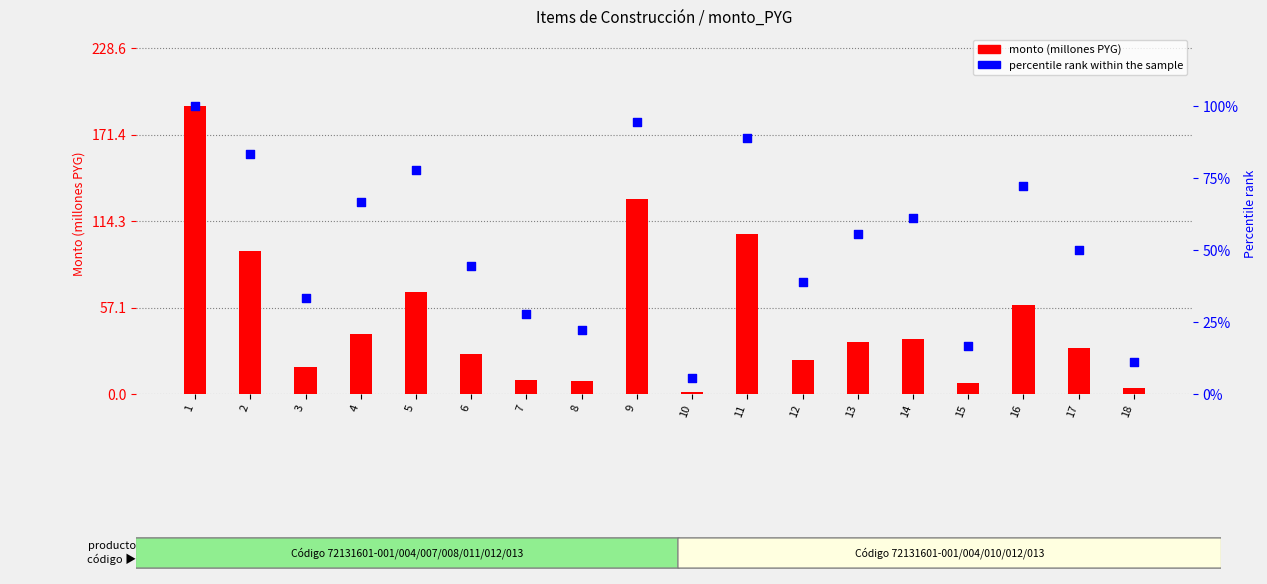

Is the value of monto (millones PYG) at 10 greater than the value of percentile rank within the sample at 10?

Yes